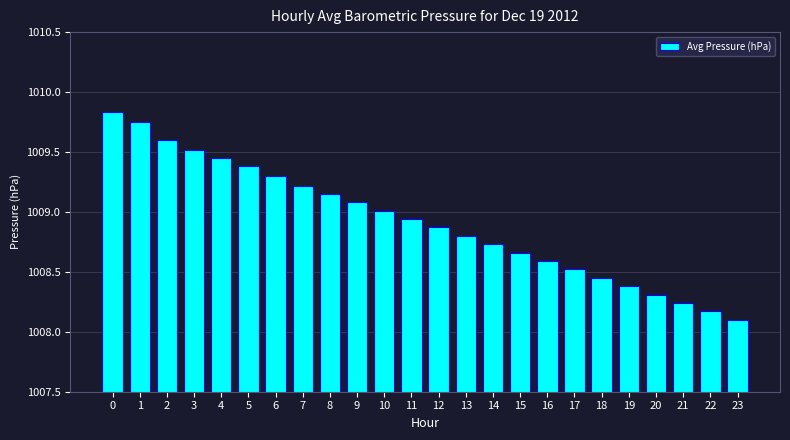

What is the difference between the second highest and second lowest values?

1.6